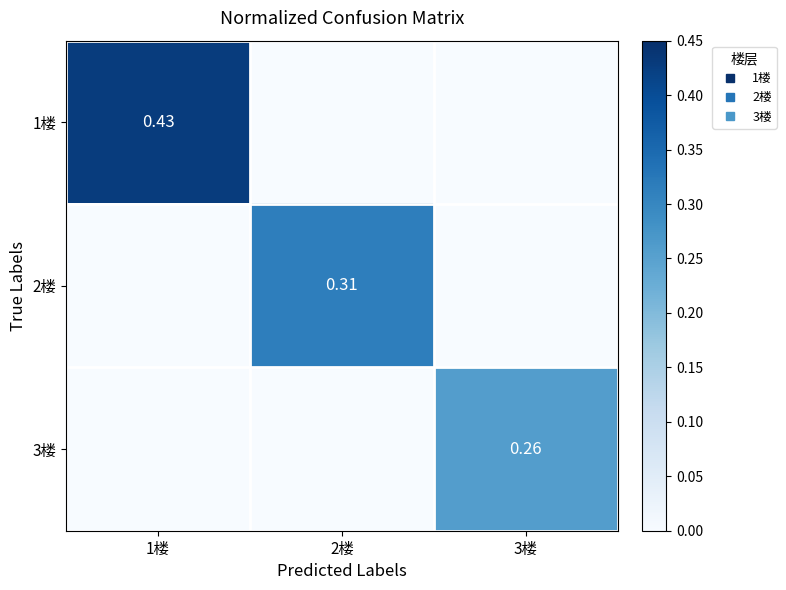

Where is 1楼 nearest to the value 0?

2楼